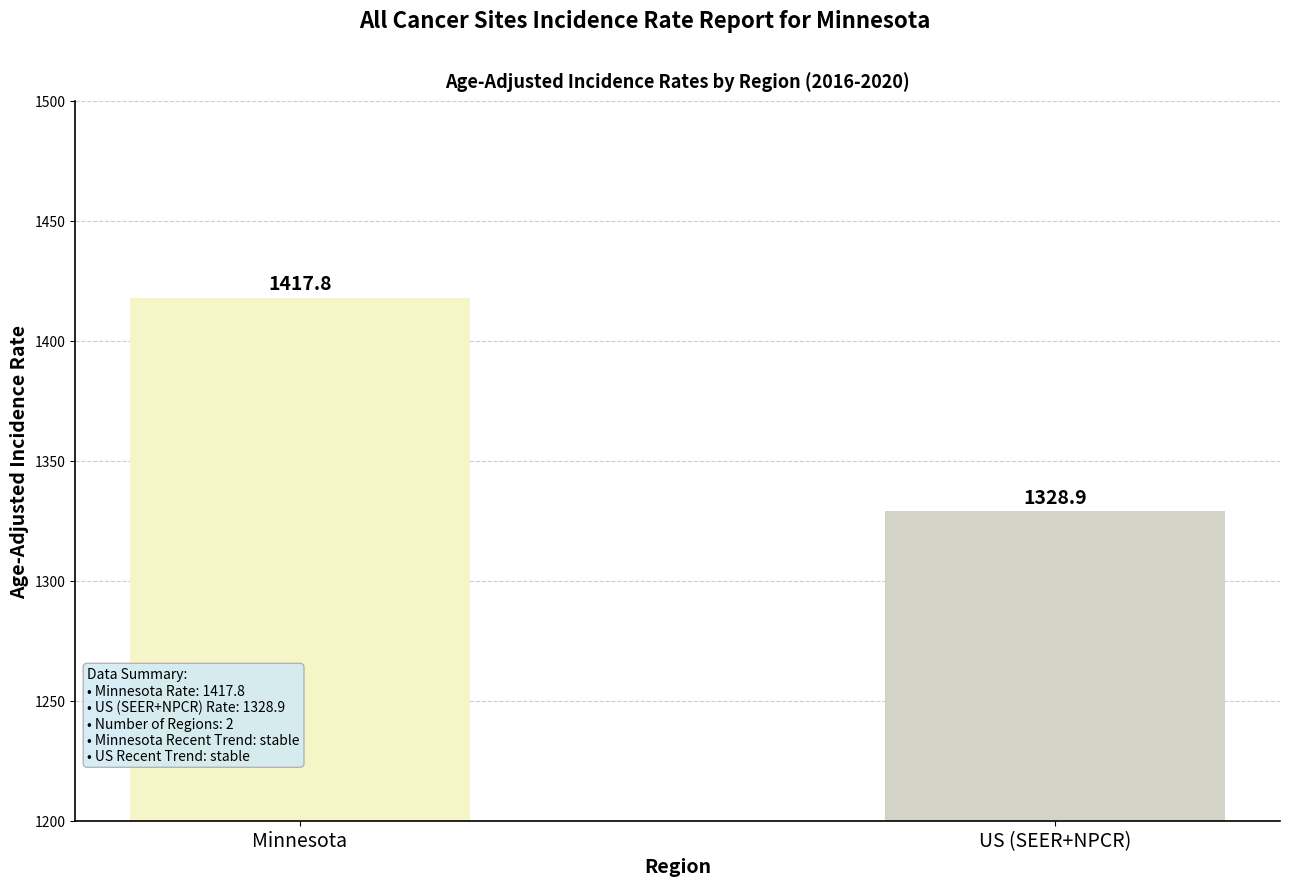

Are the bars horizontal?

No